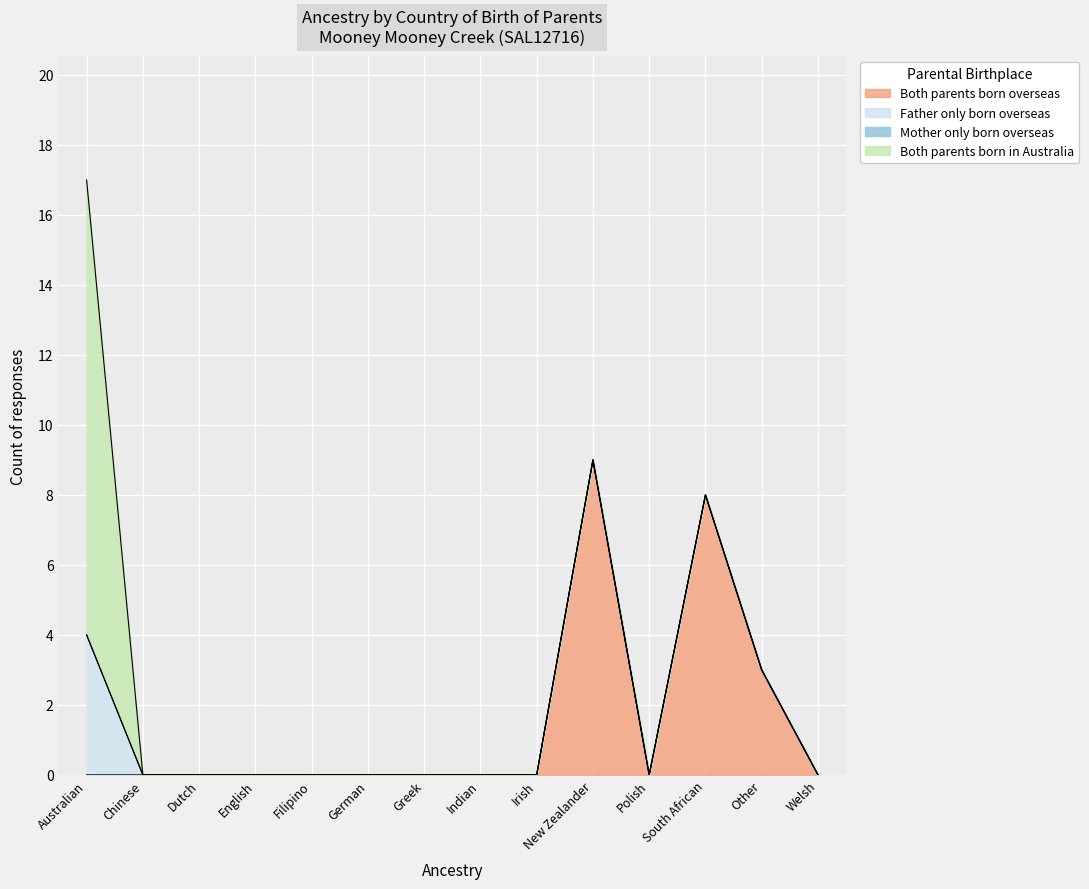

Reading left to right, transcribe all the data shown in this chart.

Both parents born overseas: Australian=0	Chinese=0	Dutch=0	English=0	Filipino=0	German=0	Greek=0	Indian=0	Irish=0	New Zealander=9	Polish=0	South African=8	Other=3	Welsh=0
Father only born overseas: Australian=4	Chinese=0	Dutch=0	English=0	Filipino=0	German=0	Greek=0	Indian=0	Irish=0	New Zealander=0	Polish=0	South African=0	Other=0	Welsh=0
Mother only born overseas: Australian=0	Chinese=0	Dutch=0	English=0	Filipino=0	German=0	Greek=0	Indian=0	Irish=0	New Zealander=0	Polish=0	South African=0	Other=0	Welsh=0
Both parents born in Australia: Australian=13	Chinese=0	Dutch=0	English=0	Filipino=0	German=0	Greek=0	Indian=0	Irish=0	New Zealander=0	Polish=0	South African=0	Other=0	Welsh=0